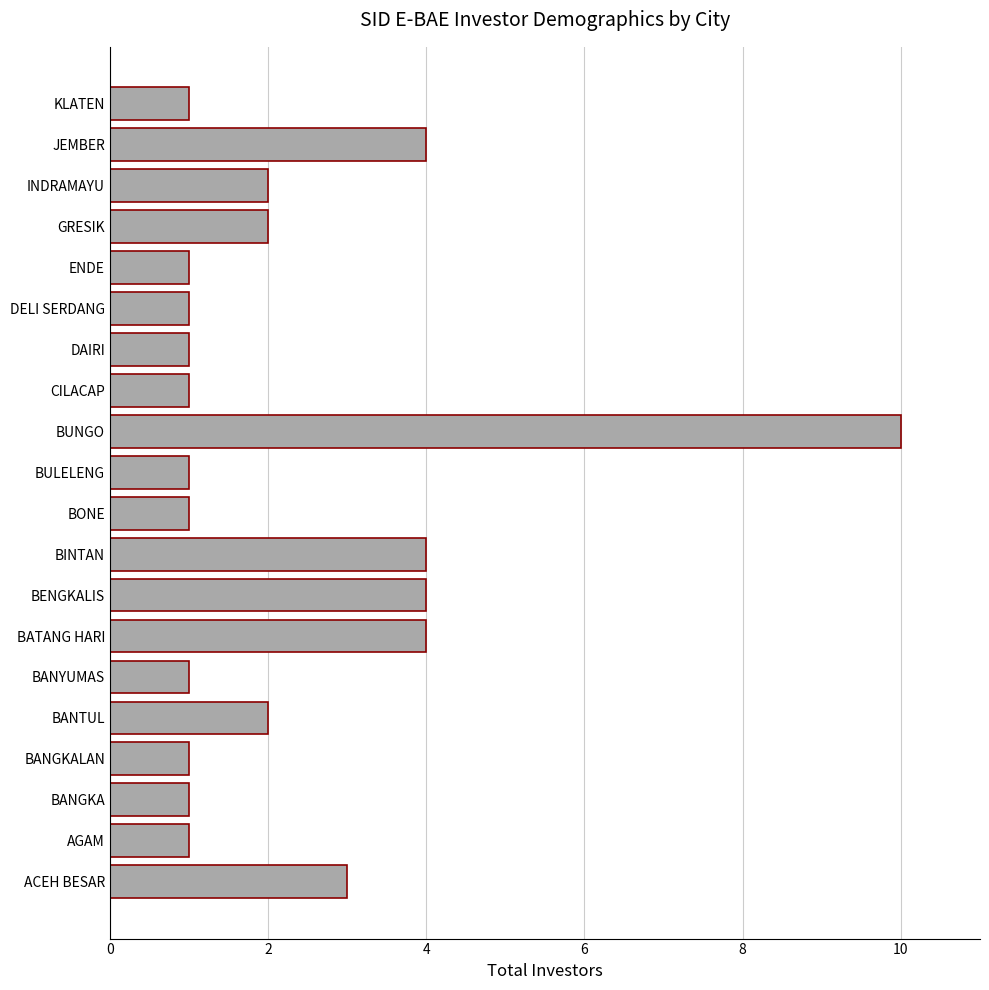

What is the difference between the second highest and minimum values?

3